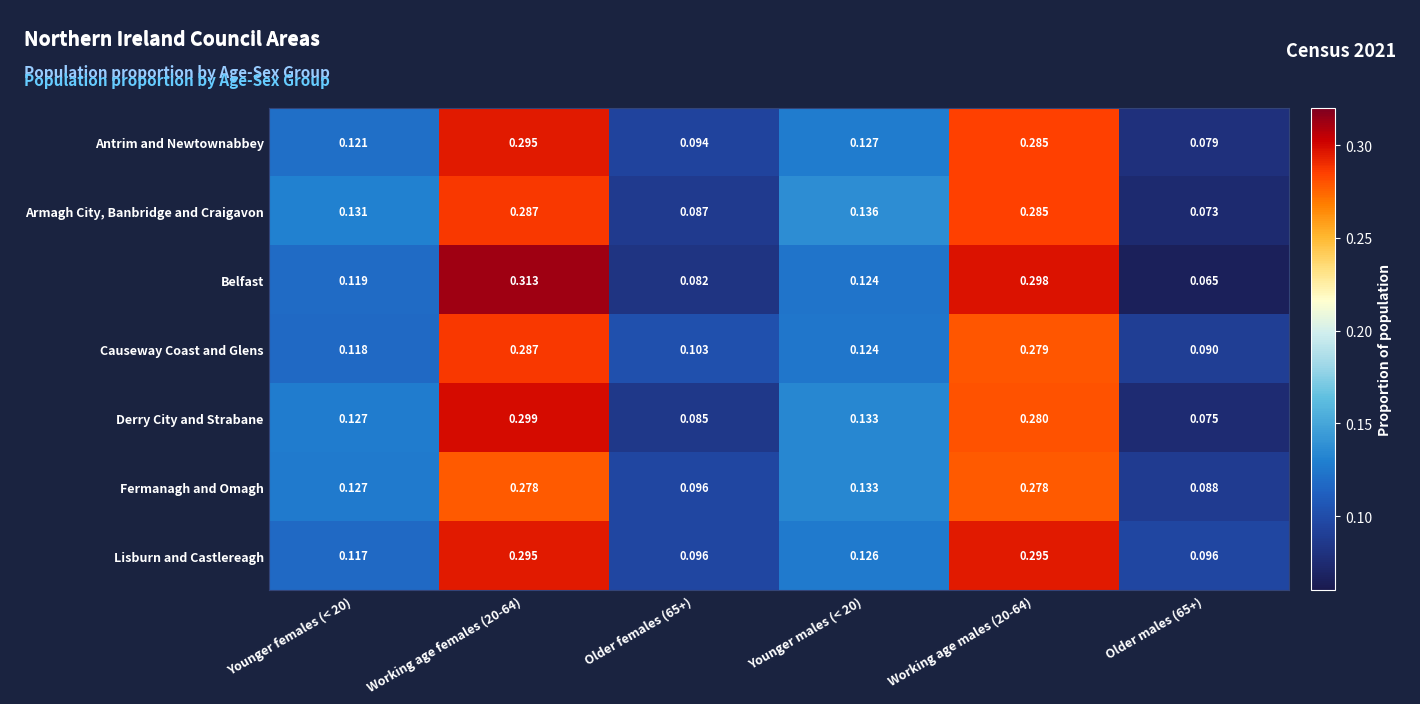

The value of Derry City and Strabane at Older females (65+) is 0.1. True or false?

True